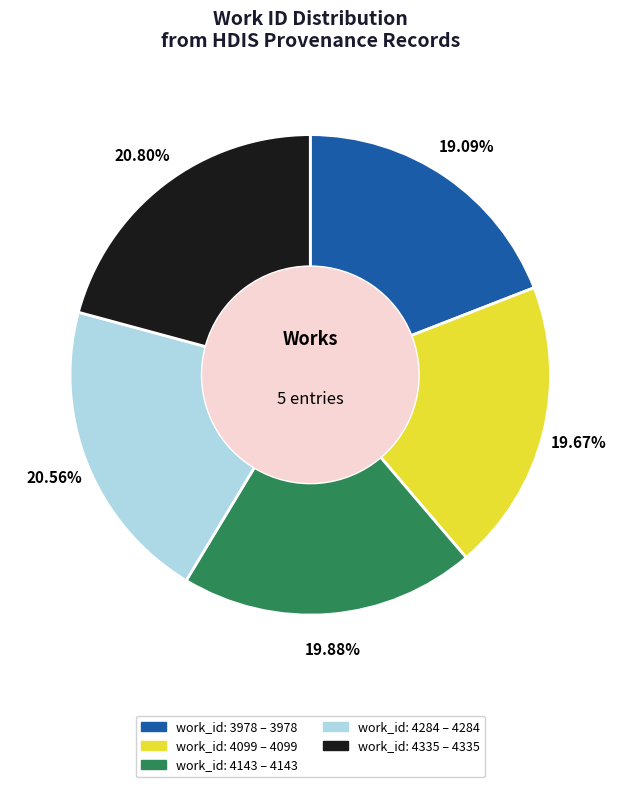

Which has a higher value, work_id: 4284 or work_id: 4143?

work_id: 4284